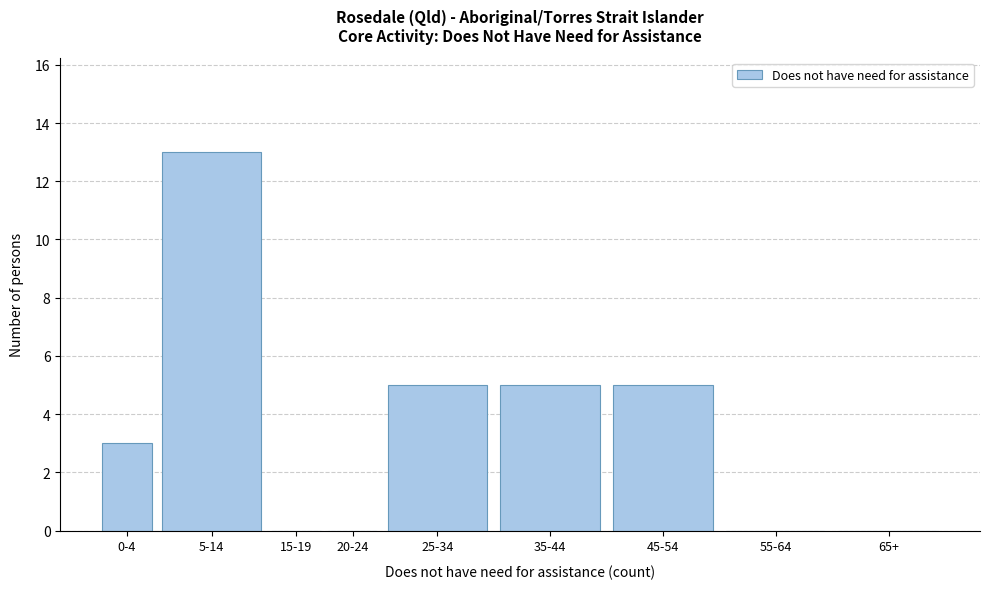

What is the maximum value shown in the chart?

13